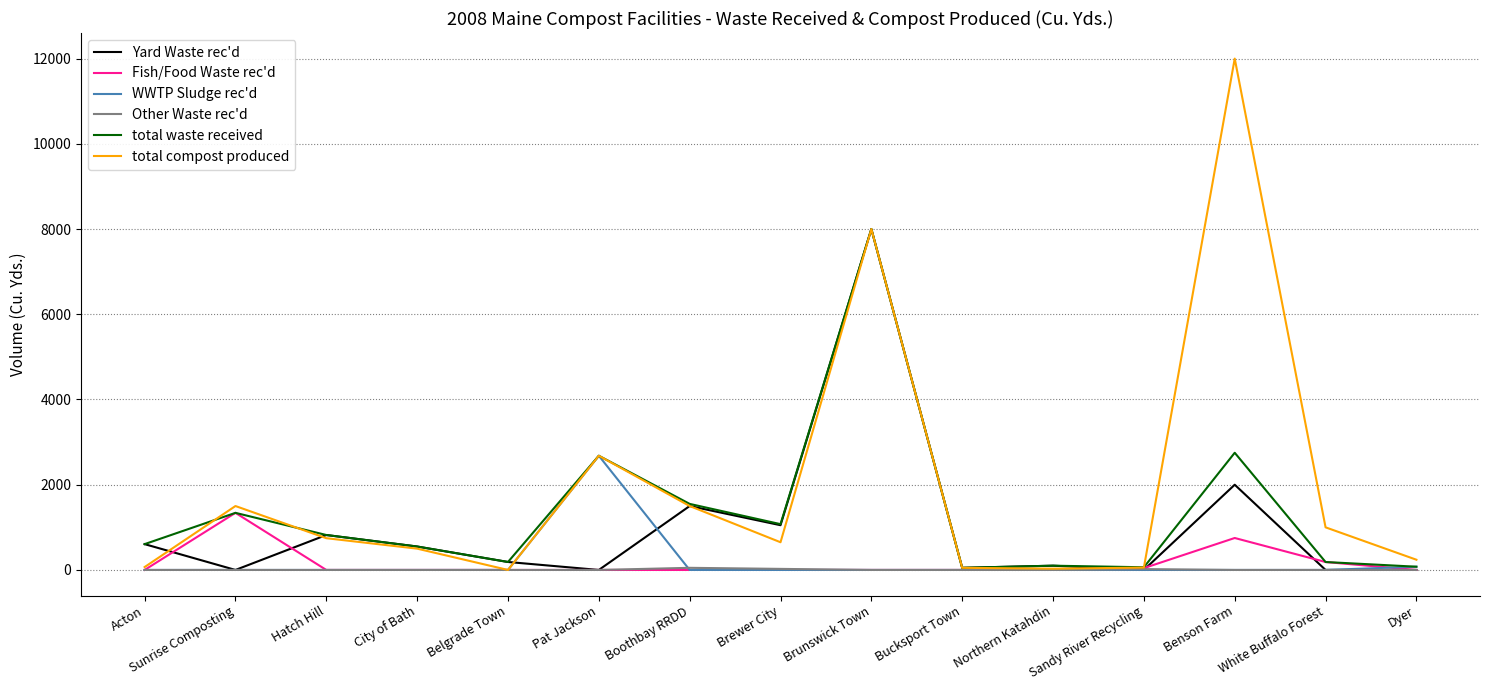

At which category is the sum across all series the highest?

Brunswick Town